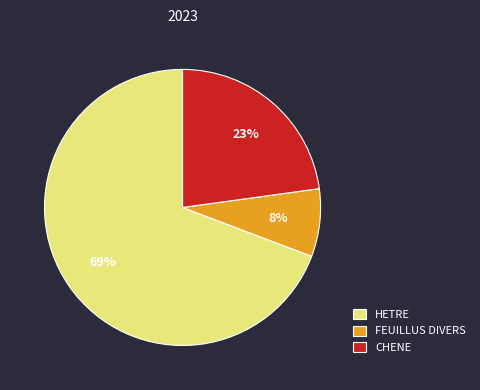

Which slice is the smallest?

FEUILLUS DIVERS